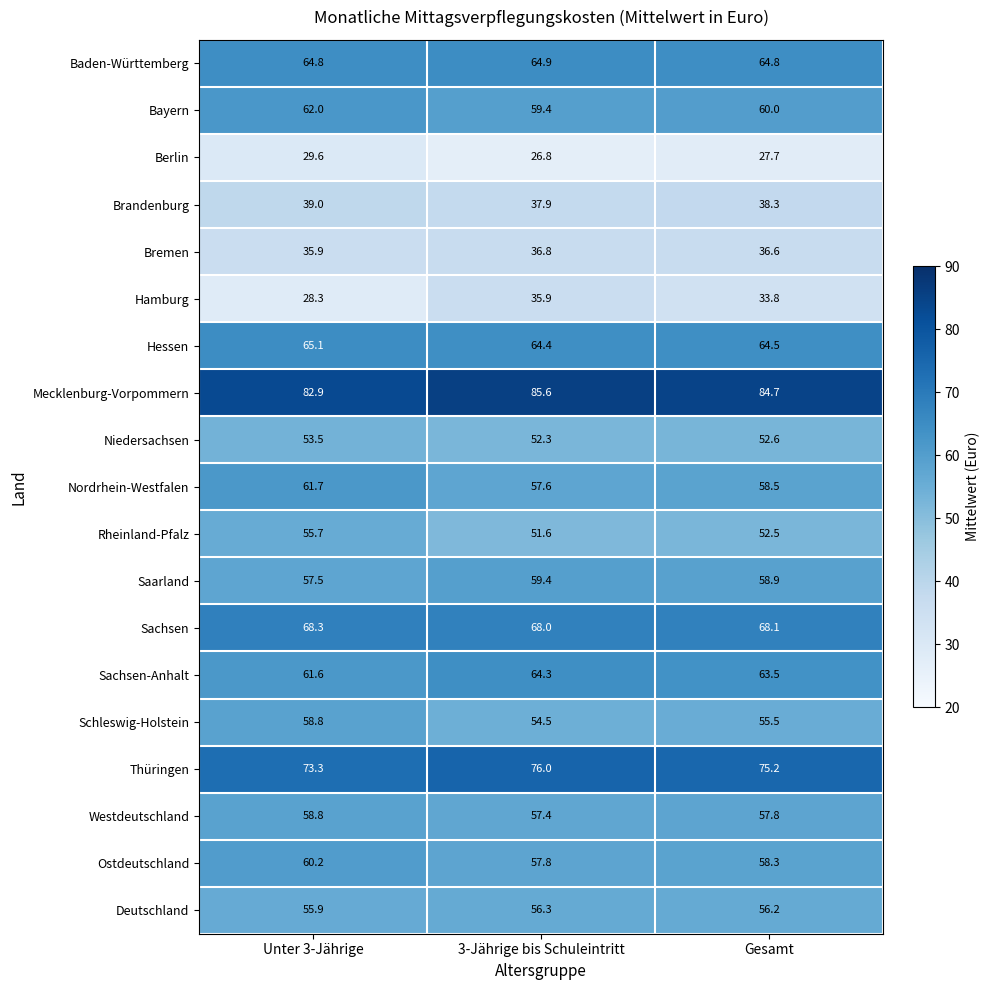

At which category is the sum across all series the highest?

Unter 3-Jährige